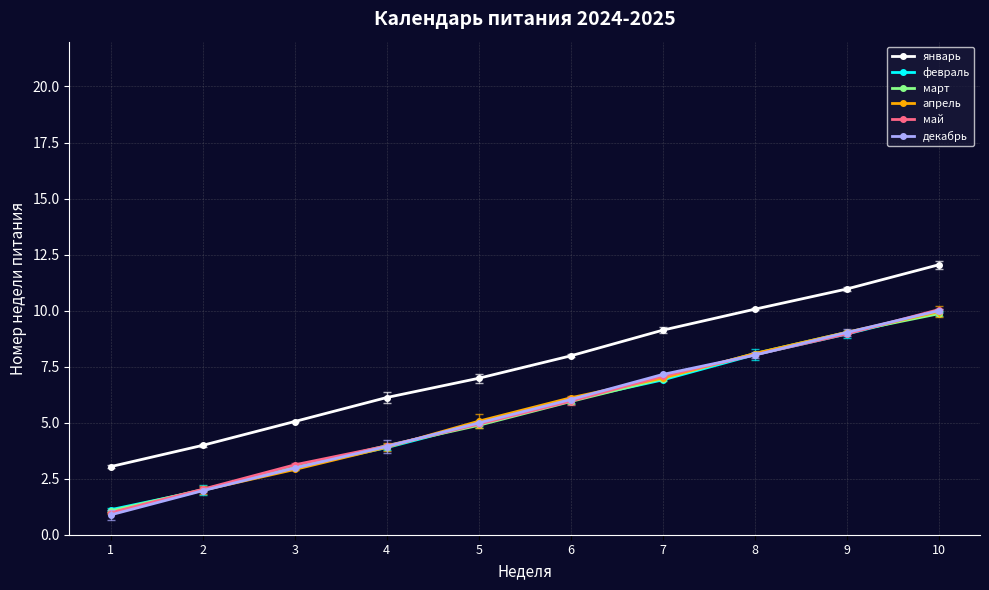

True or false: январь and декабрь intersect in this chart.

False